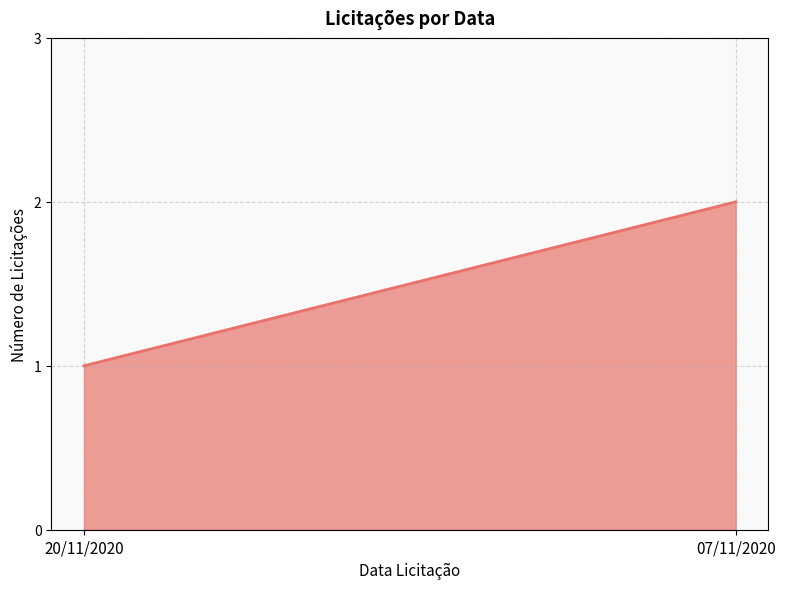

What is the change in value from 20/11/2020 to 07/11/2020?

+1